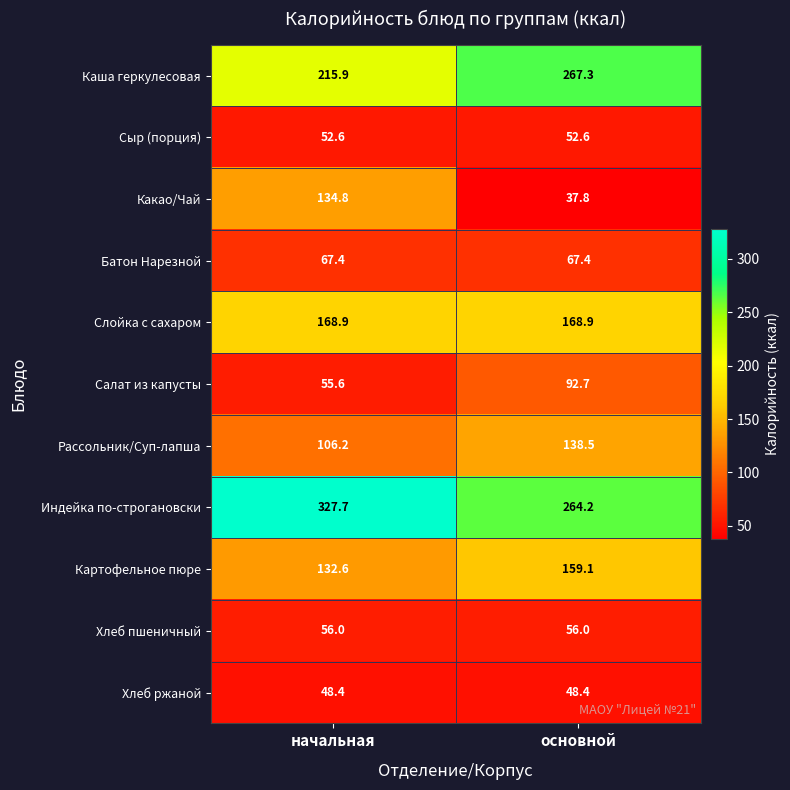

What is the spread (max minus min) of values at начальная?

279.3